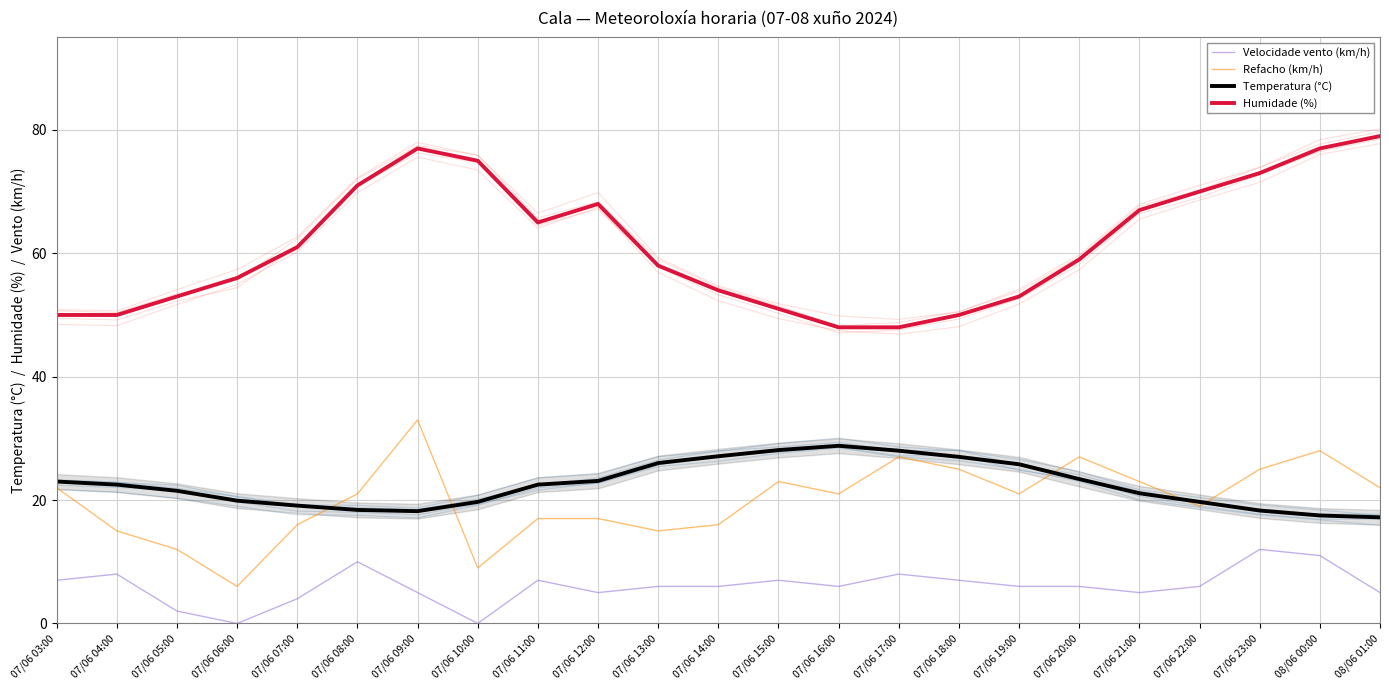

What is the approximate value of Humidade (%) at 07/06 10:00?

75.0